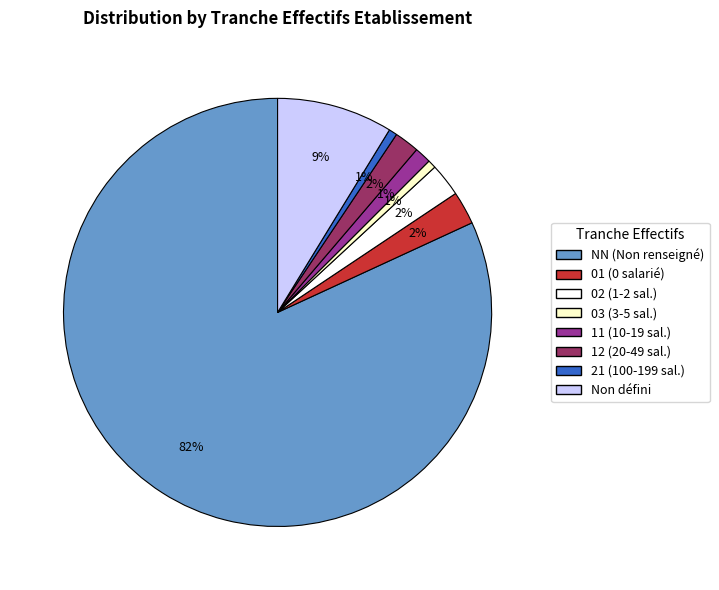

To the nearest percent, what is the average slice percentage?

12%